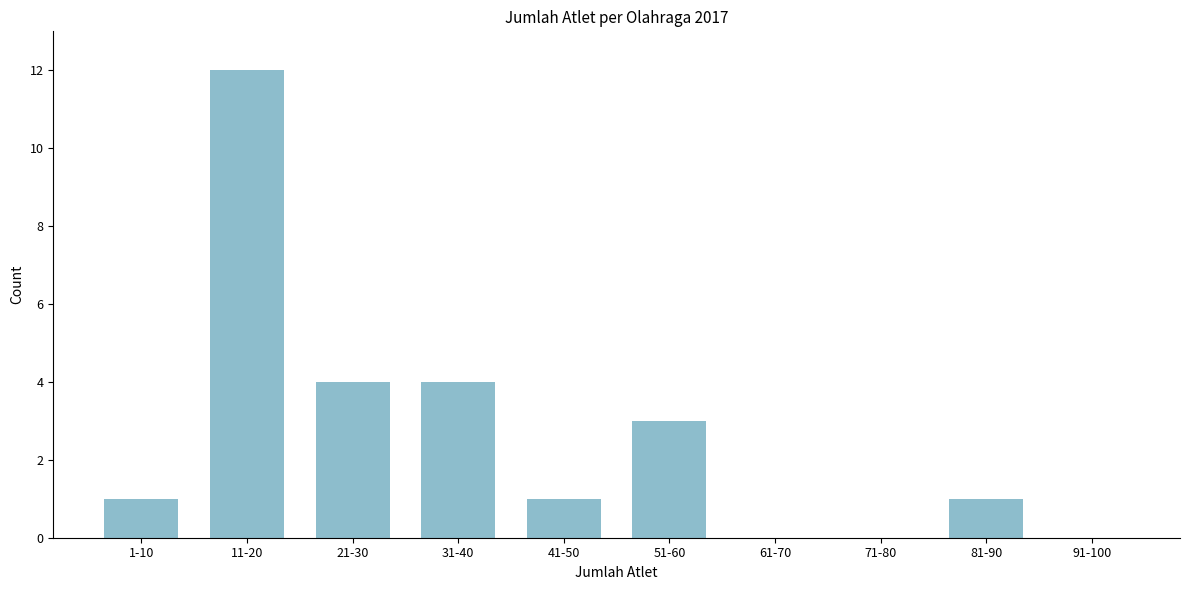

Reading right to left, what are all the values shown in this chart?

91-100=0	81-90=1	71-80=0	61-70=0	51-60=3	41-50=1	31-40=4	21-30=4	11-20=12	1-10=1